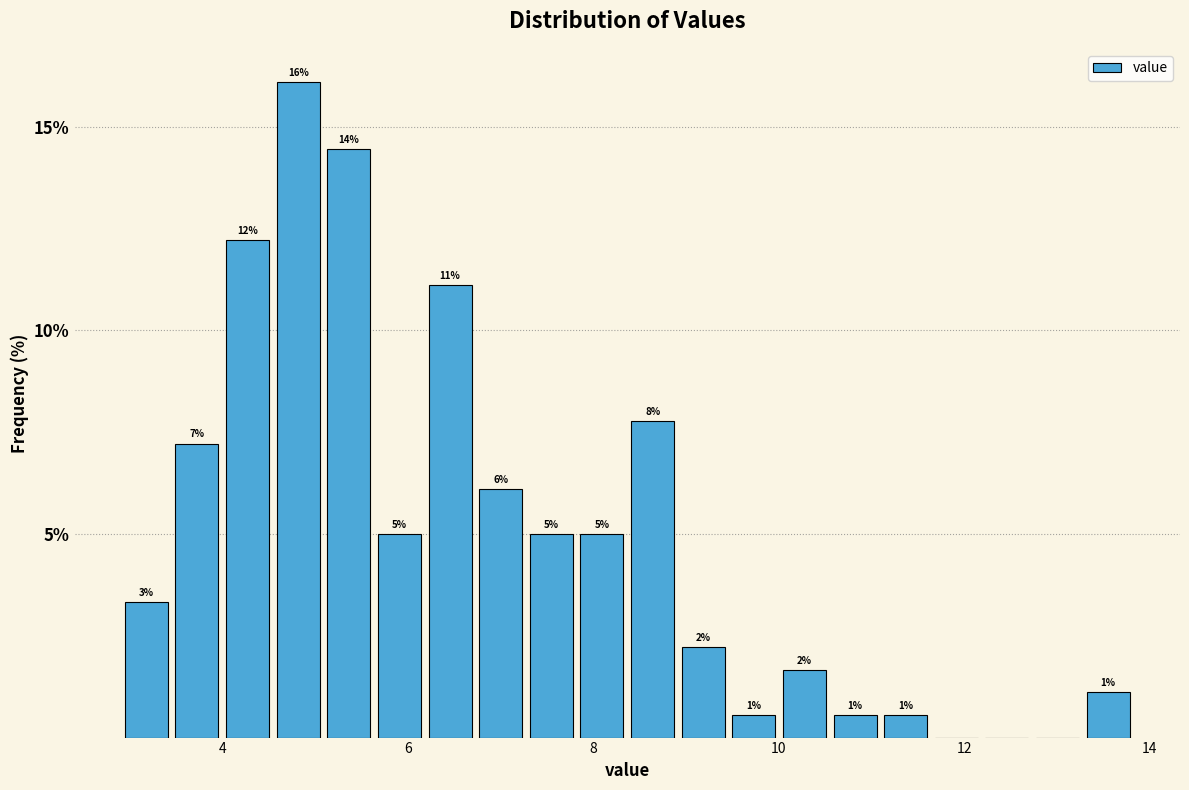

Around what value on the x-axis is the tallest bar? Give the approximate position of its centre, as read against the axis.

4.8